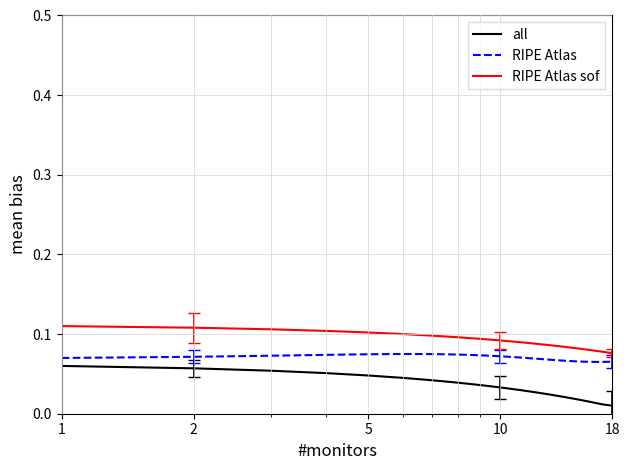

Rank the series by their average value, from lowest to highest.

all, RIPE Atlas, RIPE Atlas sof